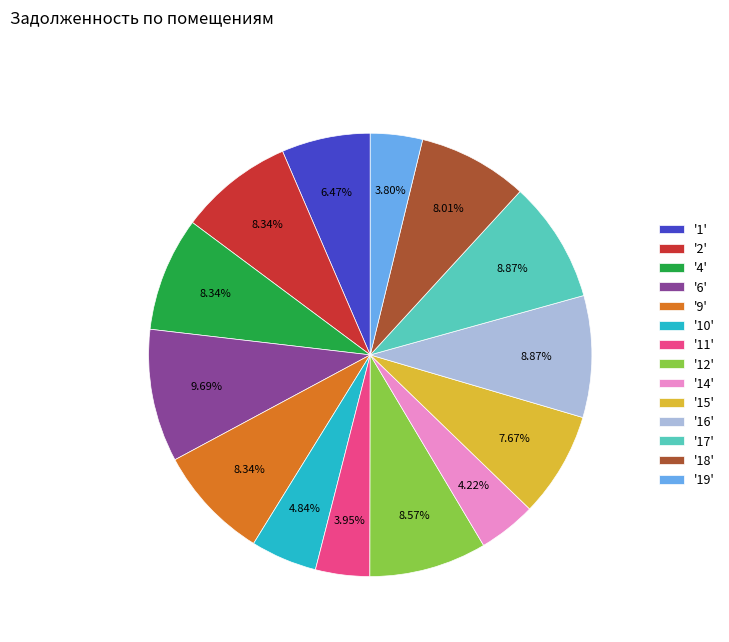

To the nearest percent, what is the difference between the largest and smallest slice percentages?

6%